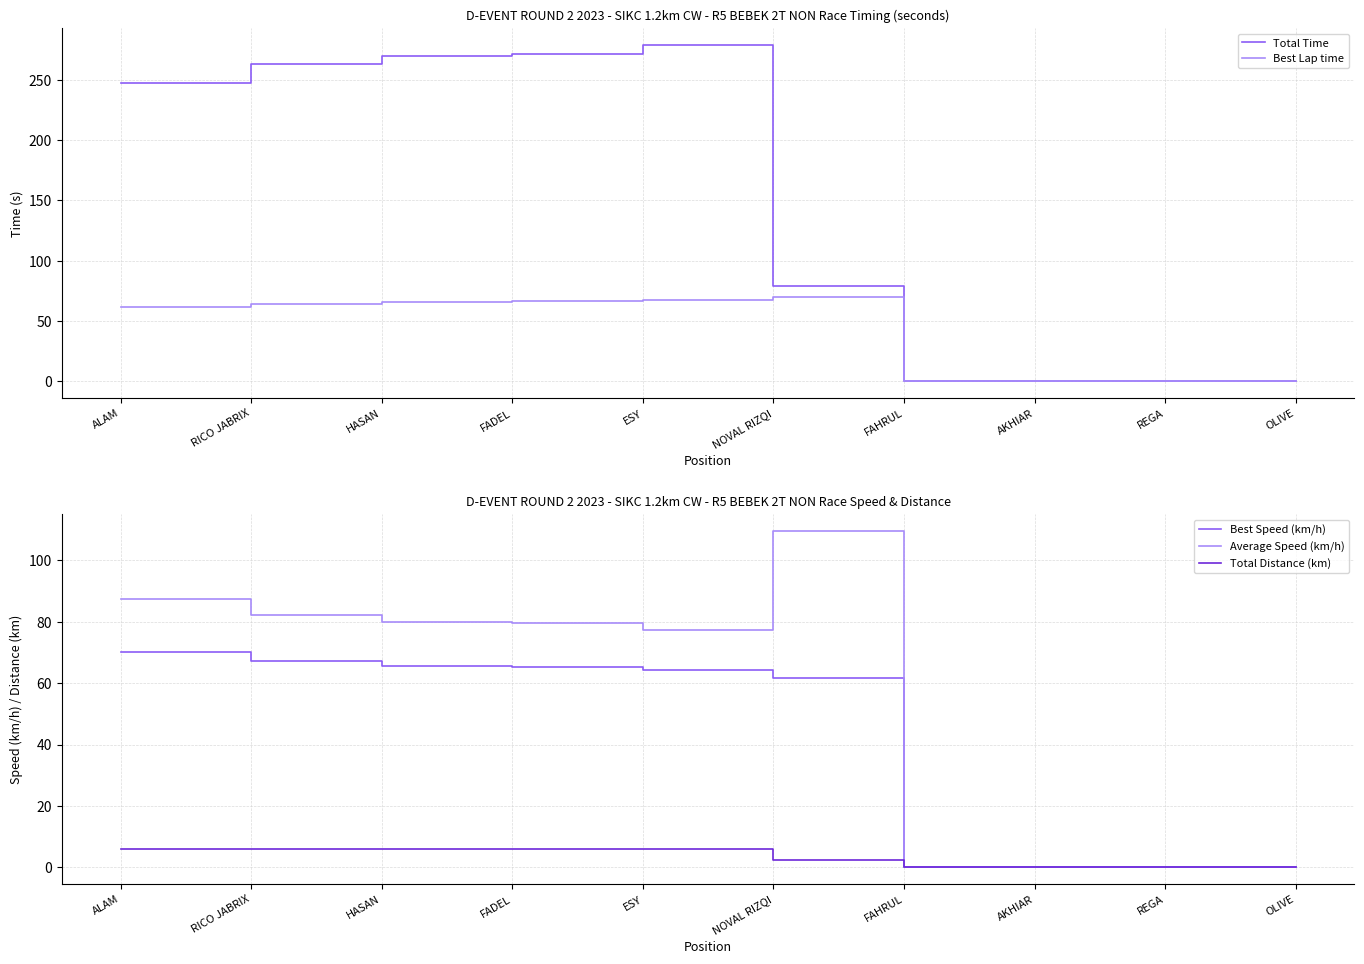

Which category has the highest value across all series?

ESY